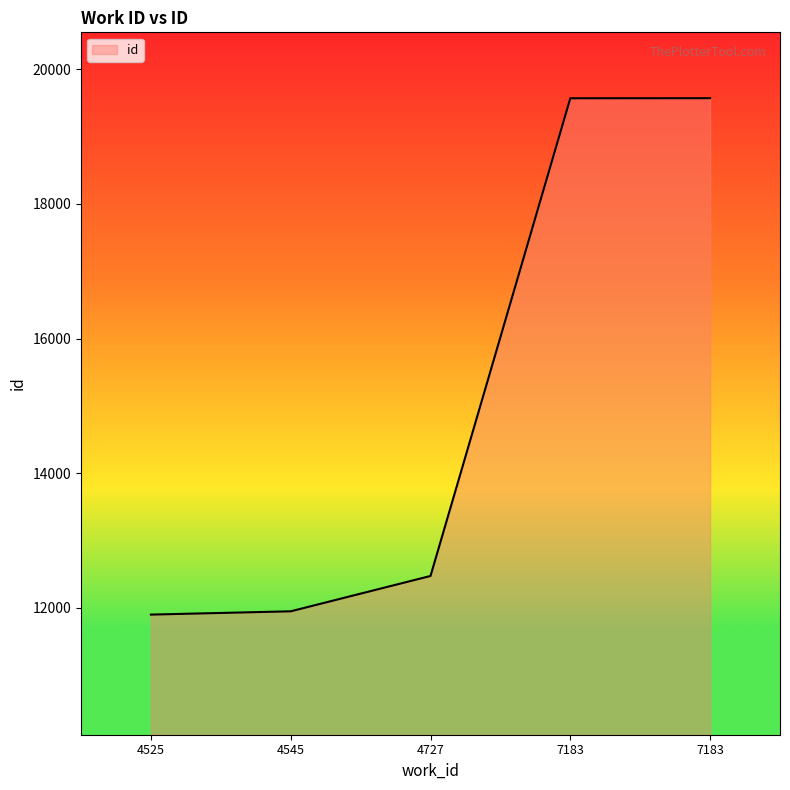

Does the chart have visible grid lines?

No